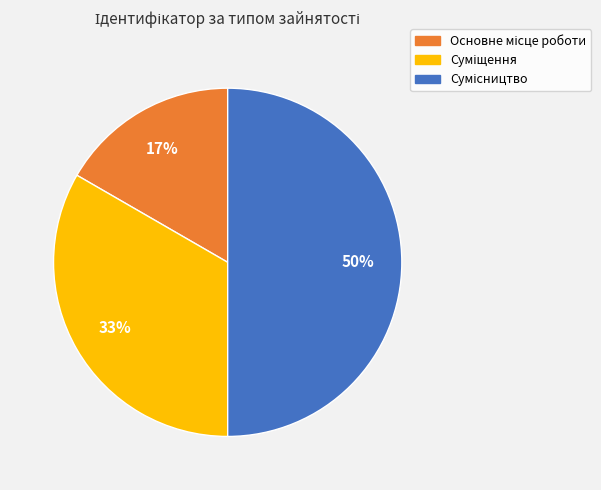

To the nearest percent, what is the difference between the largest and smallest slice percentages?

33%